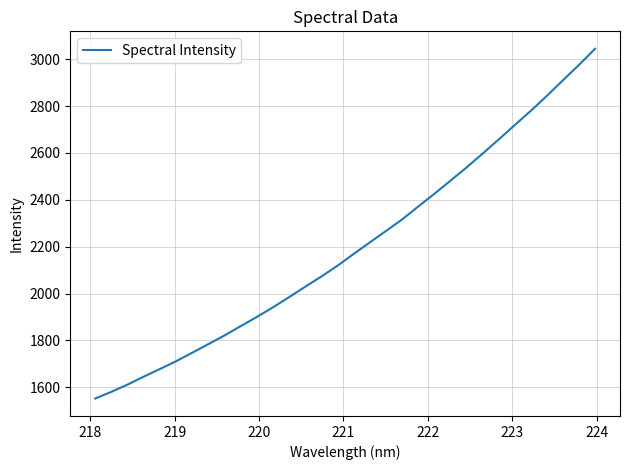

Reading left to right, list all the values displayed in this chart.

1552.1	1580.5	1611.3	1645.2	1677.6	1710.7	1747.0	1783.8	1820.8	1860.4	1899.5	1940.6	1984.0	2028.4	2071.9	2118.0	2168.0	2217.2	2265.9	2315.0	2370.0	2424.2	2480.4	2536.7	2596.0	2656.3	2718.1	2778.9	2843.1	2909.7	2975.5	3044.4